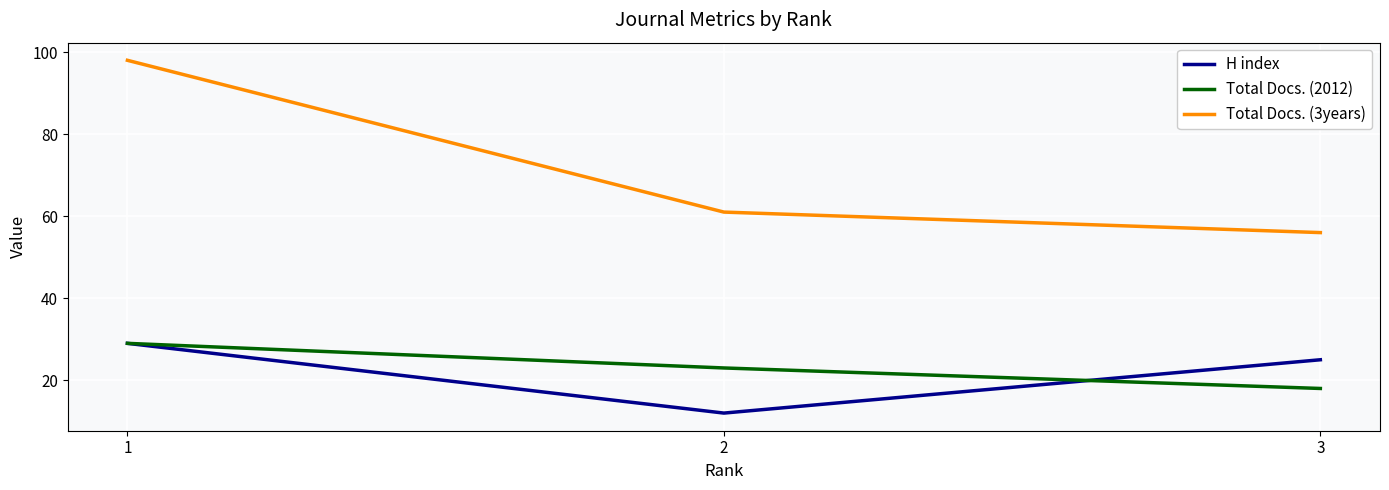

What is the spread (max minus min) of values at 2?

49